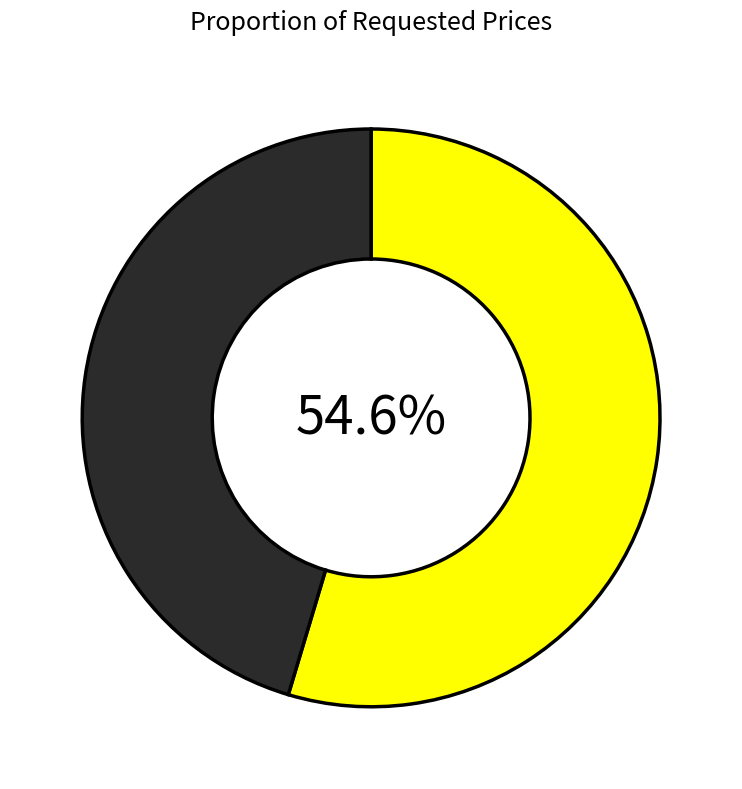

Is there any slice that represents more than half of the pie?

Yes